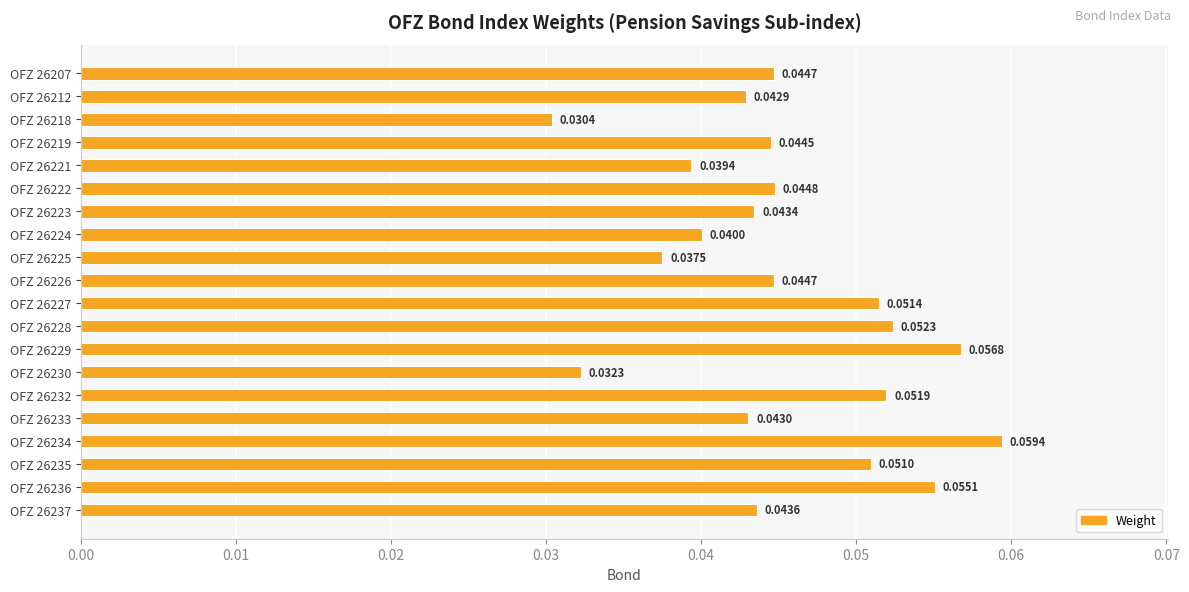

How many series are shown in this chart?

1